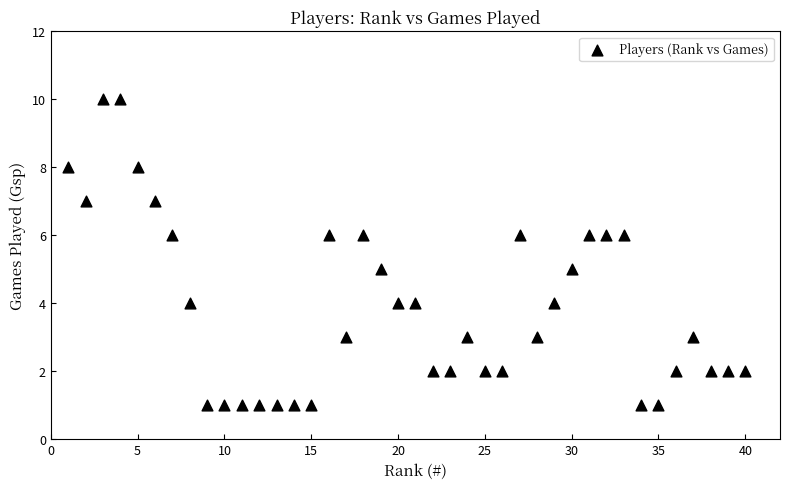

What is the range of Y values (max minus min)?

9